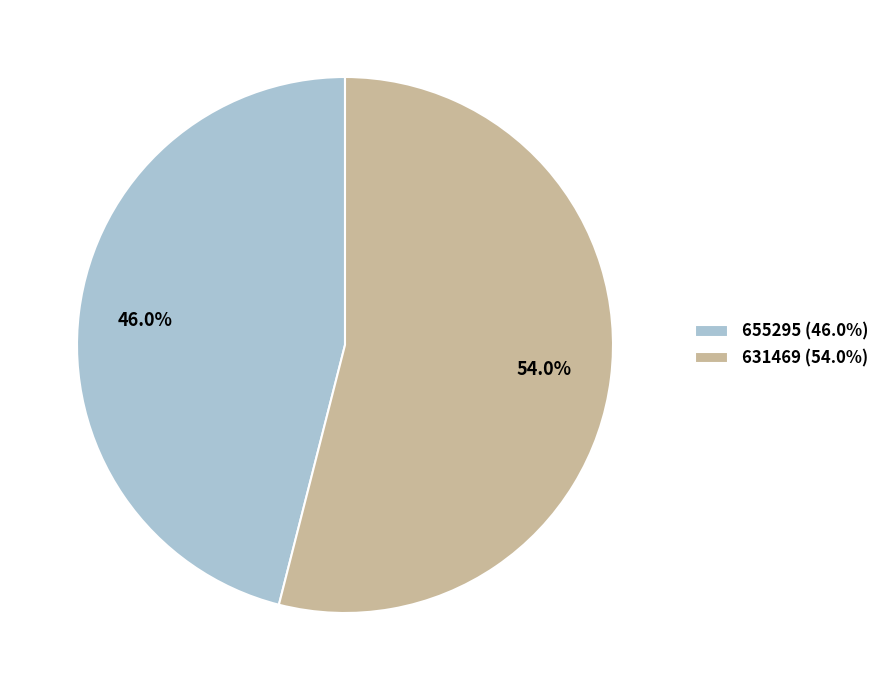

What is the largest slice in the pie chart?

631469